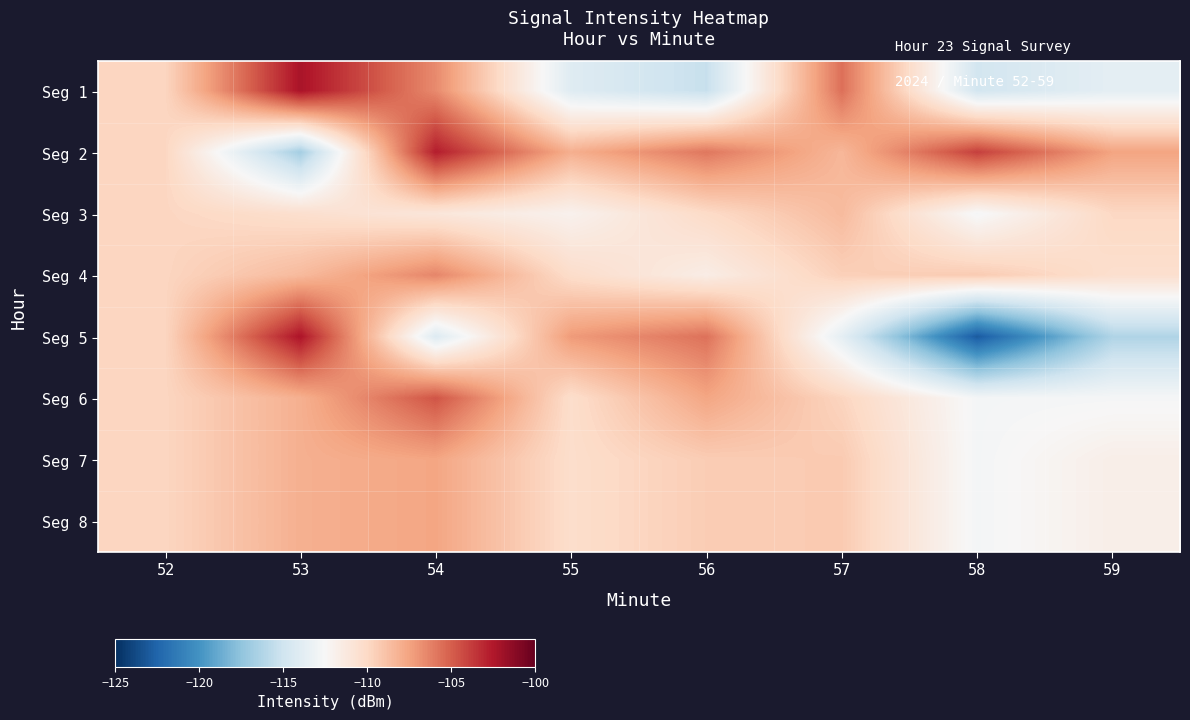

Rank the series at 56 from highest to lowest value.

Seg 5, Seg 2, Seg 6, Seg 7, Seg 8, Seg 3, Seg 4, Seg 1